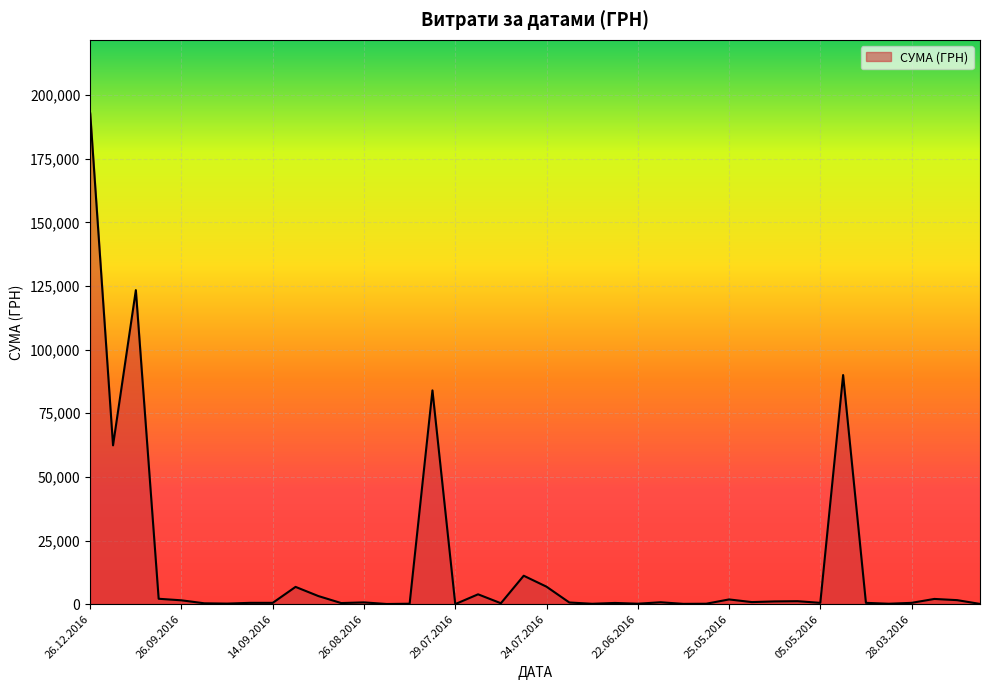

What is the greatest value displayed?

192770.5